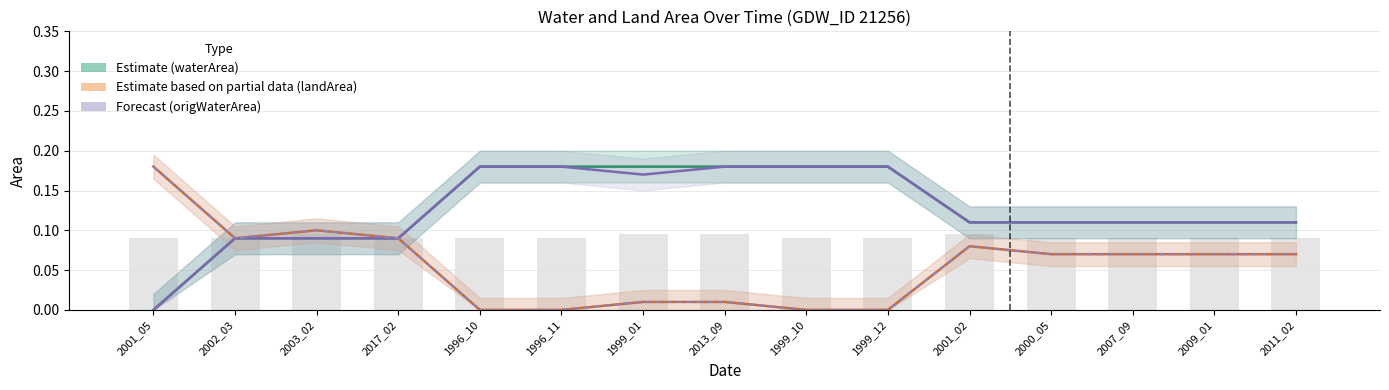

Which series has the largest total across all categories?

waterArea